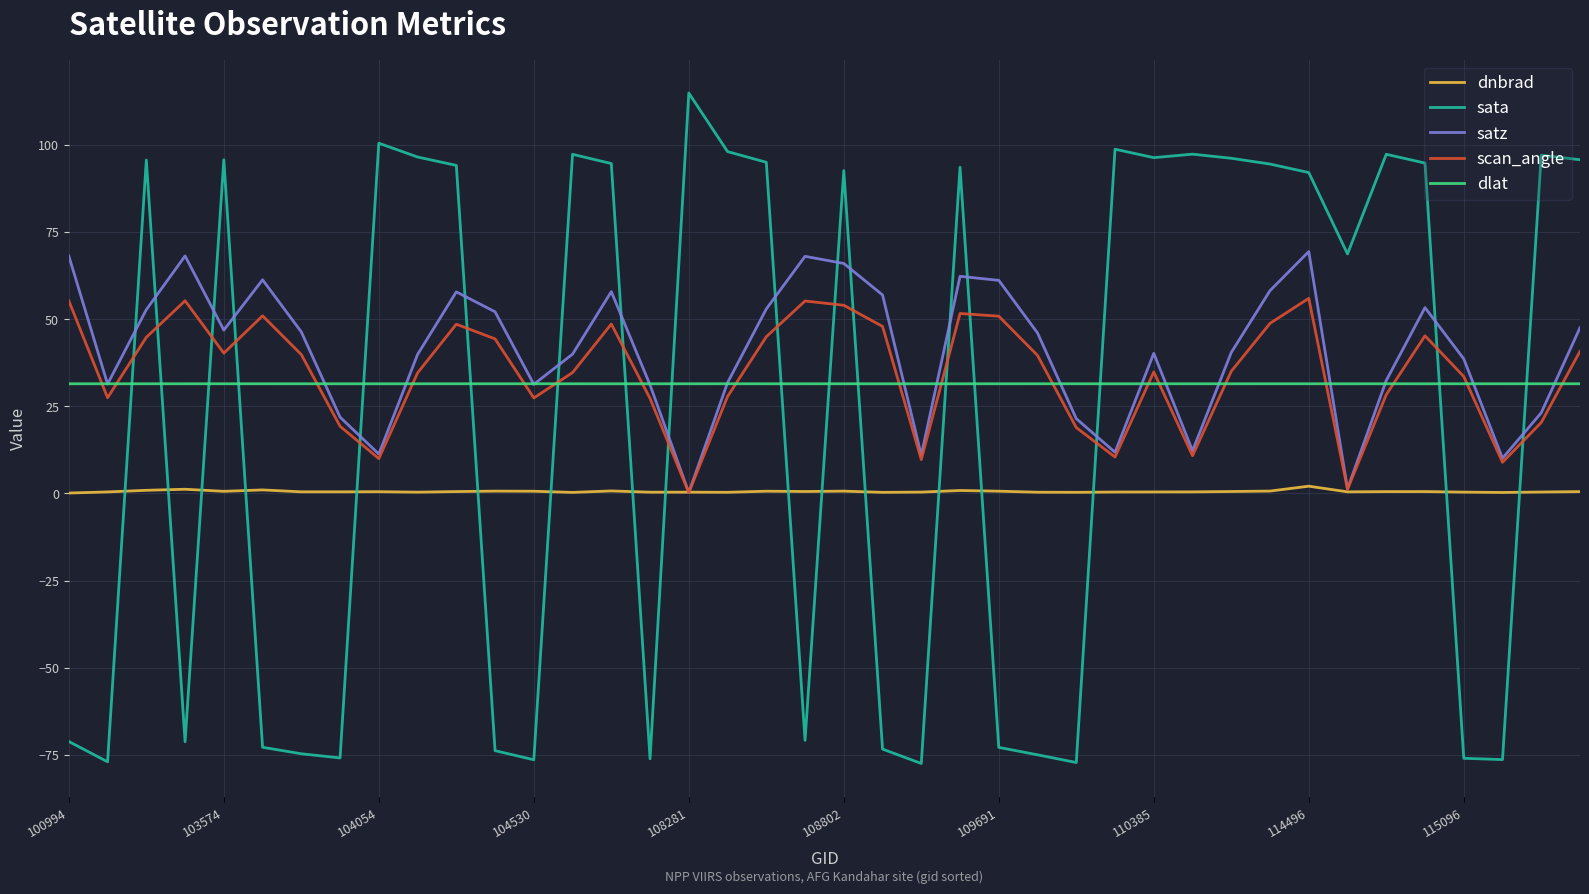

How many times do scan_angle and sata cross each other?

17